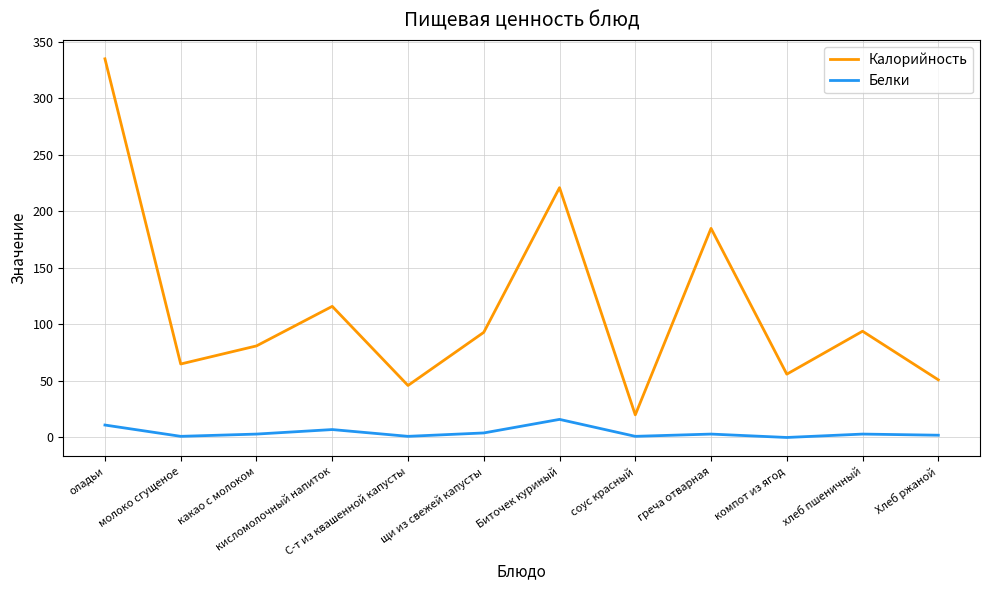

The Калорийность series shows 116 at кисломолочный напиток. True or false?

True